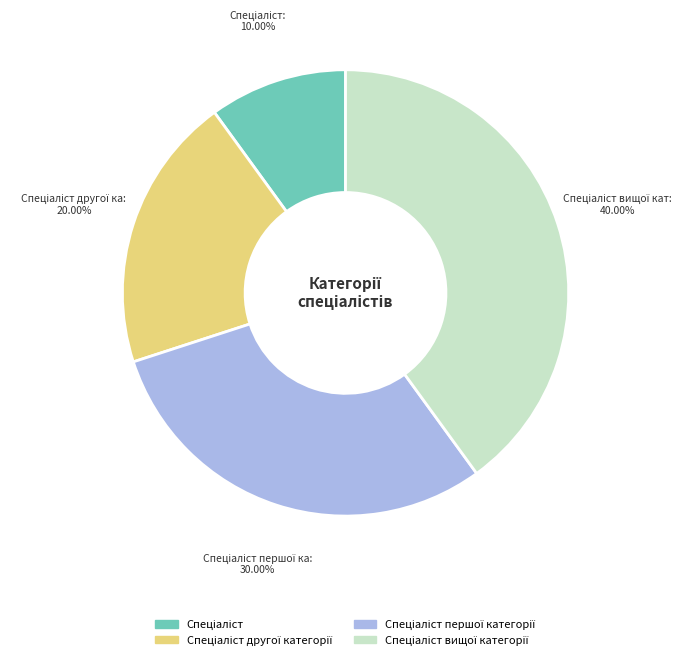

Is there any slice that represents more than half of the pie?

No